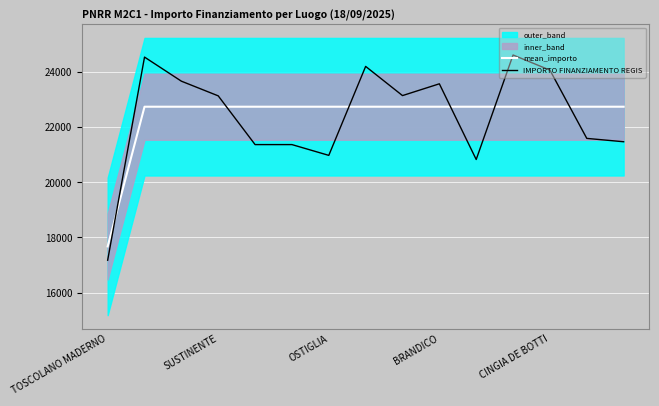

How many times do IMPORTO FINANZIAMENTO REGIS and mean_importo cross each other?

6